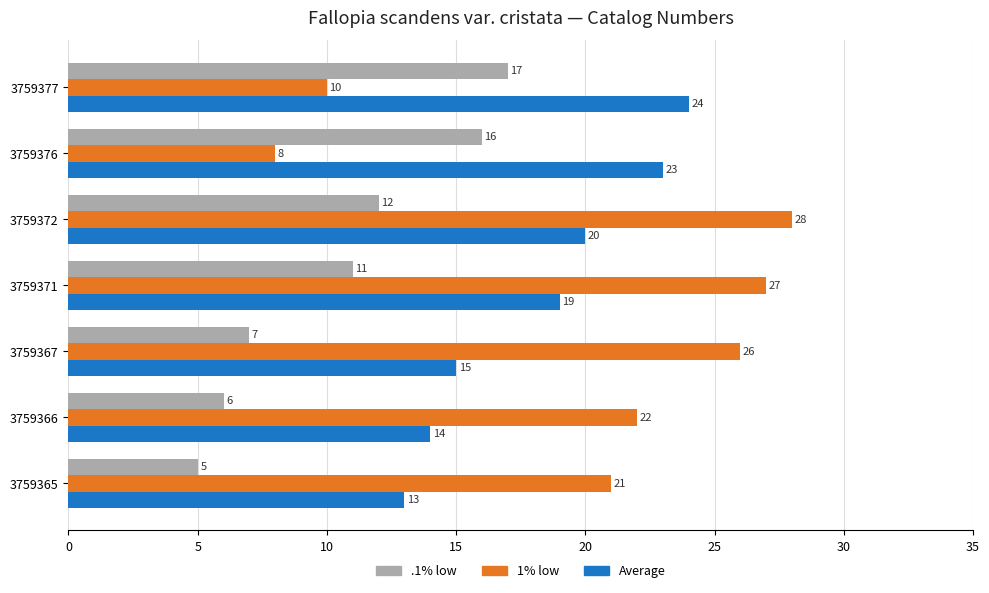

Rank the categories by Average value from highest to lowest.

3759377, 3759376, 3759372, 3759371, 3759367, 3759366, 3759365